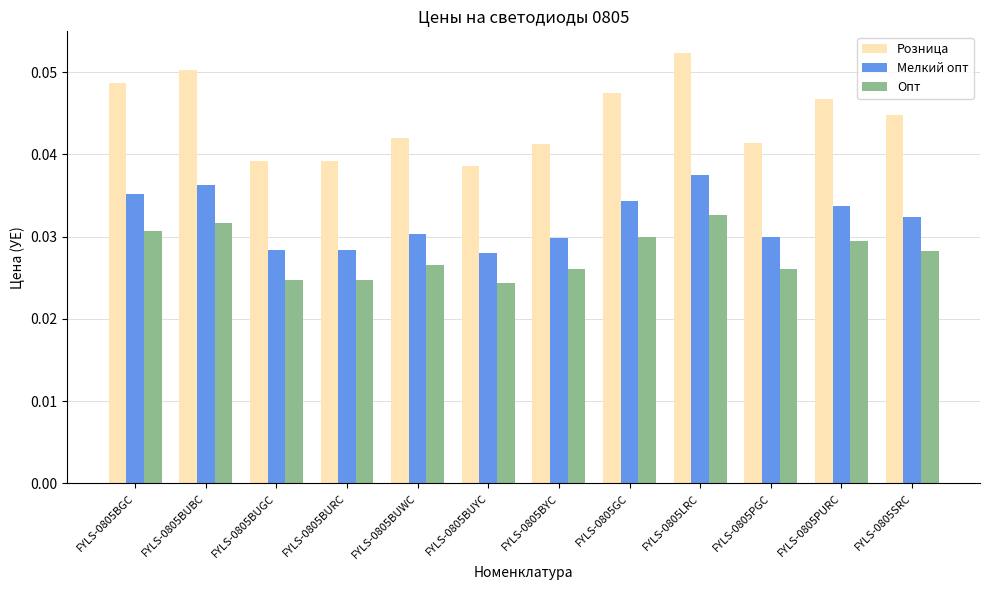

What position from the right is FYLS-0805BUWC?

8